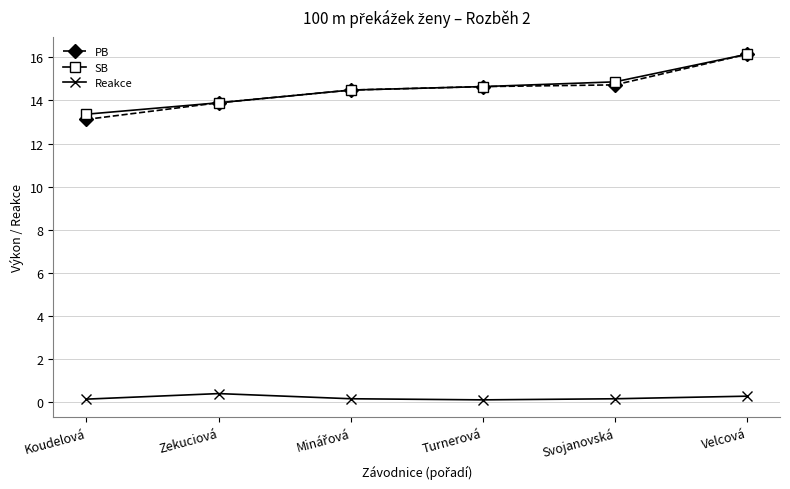

What is the label of the 2nd point from the left?

Zekuciová